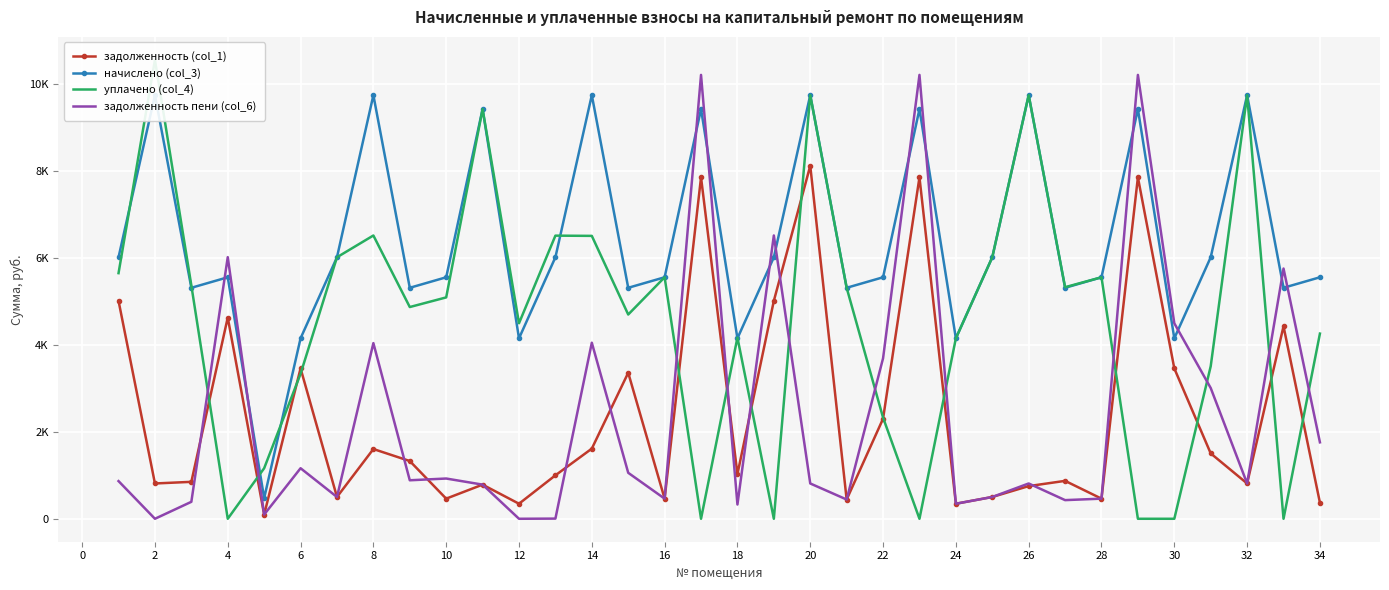

Reading right to left, transcribe all the data shown in this chart.

задолженность (col_1): 369.3	4426.5	811.9	1503.5	3458.0	7852.0	462.8	871.8	751.4	501.1	345.8	7852.0	2301.4	442.6	8118.5	5011.5	1027.3	7852.0	462.8	3357.8	1612.8	999.2	345.8	785.2	462.8	1328.0	1603.9	501.1	3458.0	96.8	4628.0	849.5	811.9	5011.5
начислено (col_3): 5553.6	5311.8	9742.2	6013.8	4149.6	9422.4	5553.6	5311.8	9742.2	6013.8	4149.6	9422.4	5553.6	5311.8	9742.2	6013.8	4149.6	9422.4	5553.6	5311.8	9742.2	6013.8	4149.6	9421.8	5553.6	5311.8	9742.2	6013.8	4149.6	473.9	5553.6	5311.8	9742.2	6013.8
уплачено (col_4): 4258.7	0.0	9742.2	3508.1	0.0	0.0	5553.6	5325.6	9742.2	6013.8	4149.6	0.0	2326.6	5311.8	9742.2	0.0	4167.6	0.0	5553.6	4697.2	6505.7	6511.1	4496.4	9422.4	5090.8	4869.1	6514.6	6013.8	3332.9	1162.2	0.0	5364.5	10554.0	5648.5
задолженность пени (col_6): 1757.7	5754.4	811.9	3006.9	4495.4	10207.6	462.8	428.8	811.9	501.1	345.8	10207.6	3689.8	442.6	811.9	6514.9	327.8	10207.6	462.8	1057.2	4048.4	3.9	0.0	785.2	925.6	885.3	4039.4	501.1	1162.5	96.8	6016.4	389.9	0.0	866.5